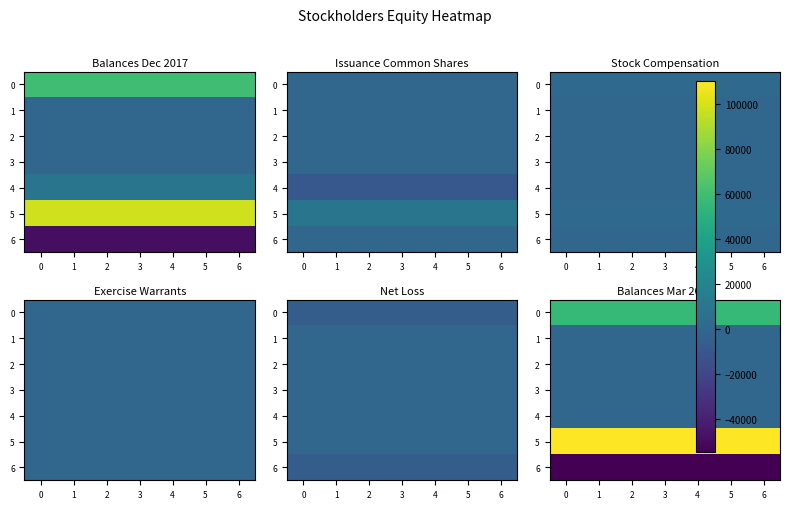

Rank the series at 3 from highest to lowest value.

5, 0, 3, 1, 2, 4, 6